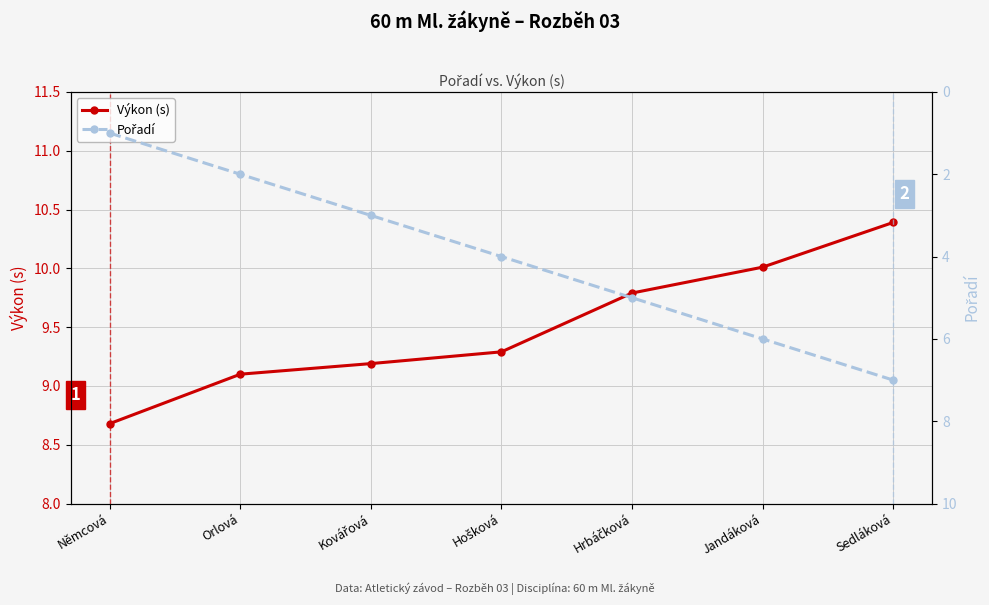

True or false: Pořadí and Výkon (s) cross at least once.

False